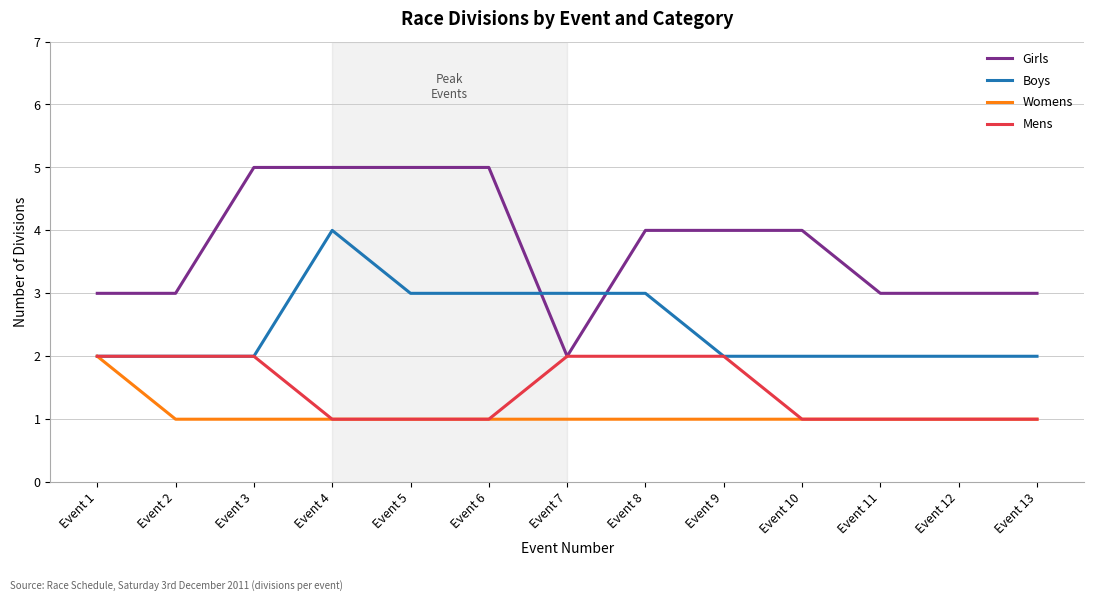

Which series changed the most between Event 1 and Event 6?

Girls